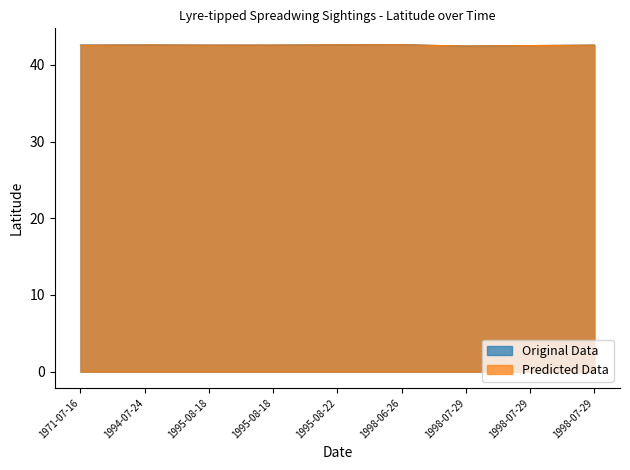

Is it true that Predicted Data equals 42.6 at 1995-08-22?

True